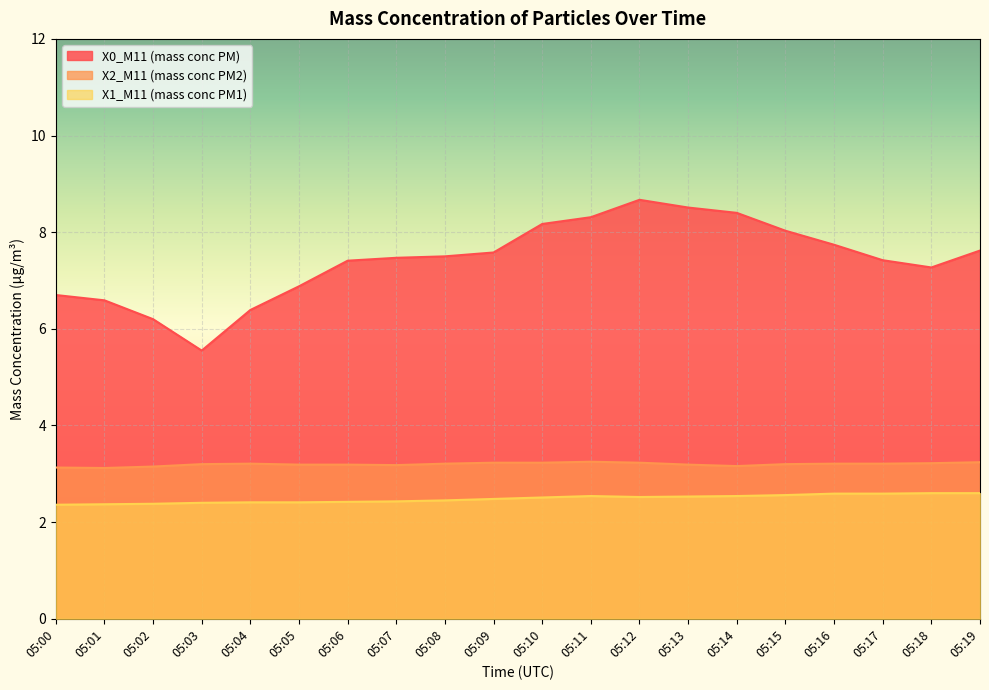

At which category does X0_M11 (mass conc PM) reach its first local valley?

05:03